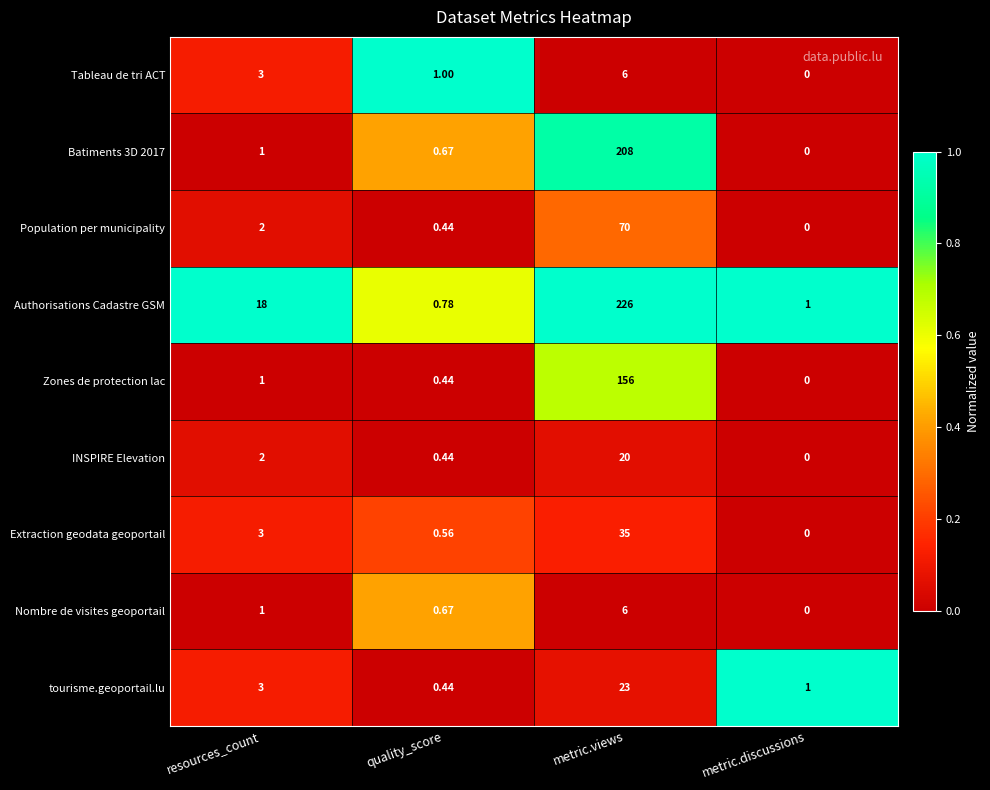

Which series has the largest total across all categories?

Authorisations Cadastre GSM